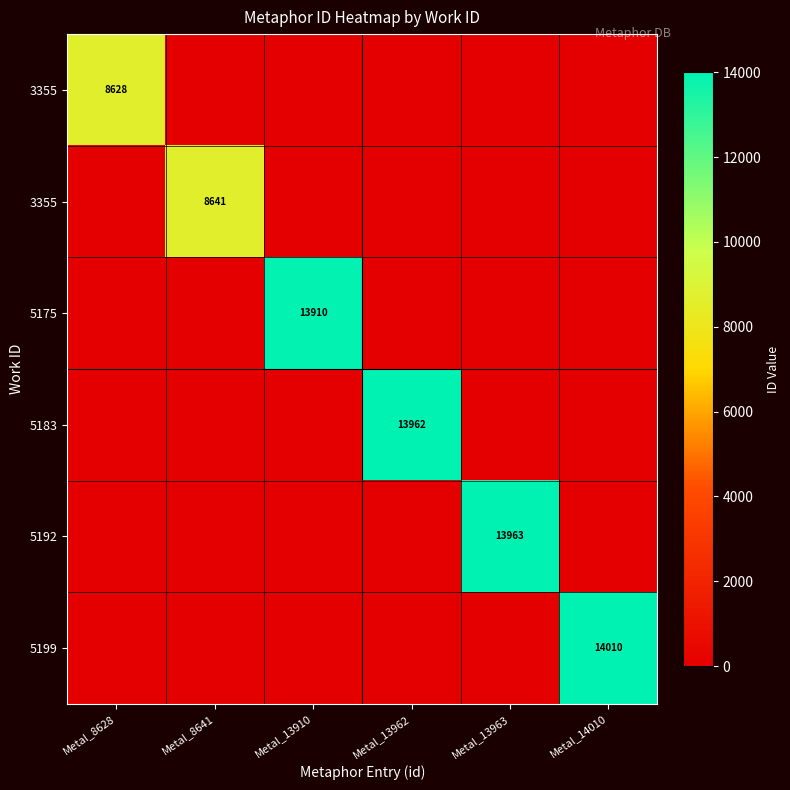

What is the difference between the highest and lowest values at Metal_13963?

13963